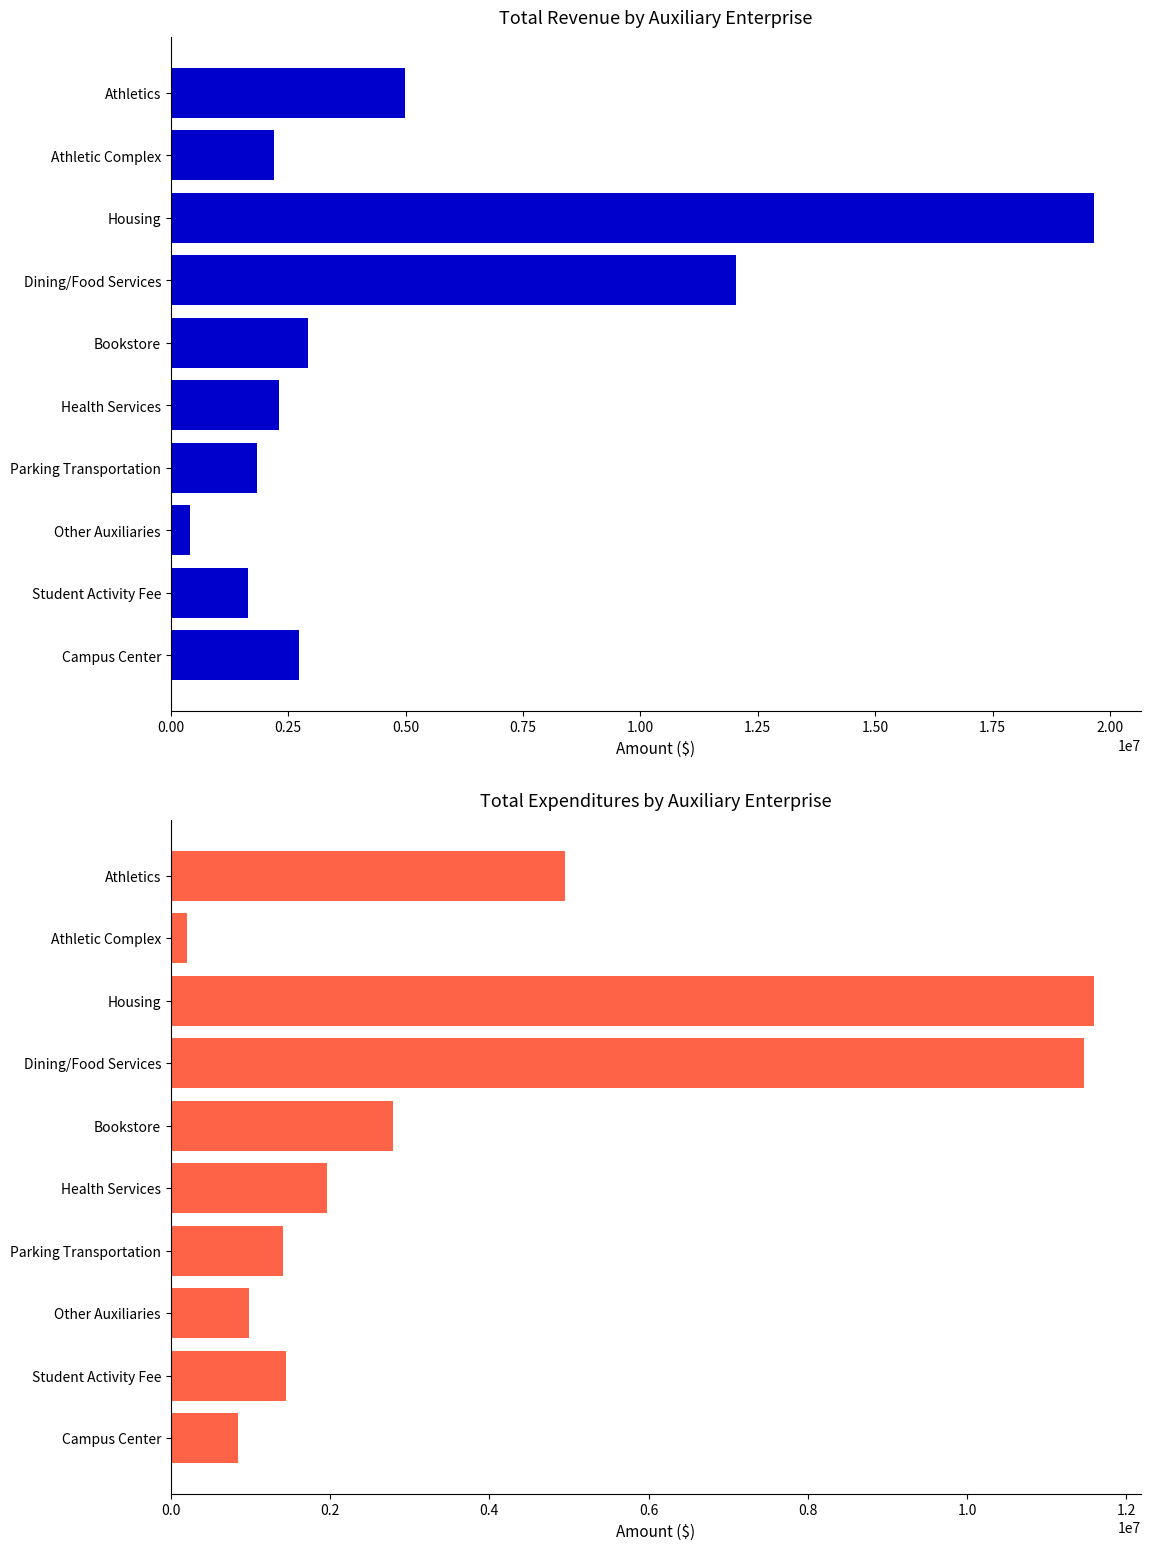

What position from the left is Bookstore?

5